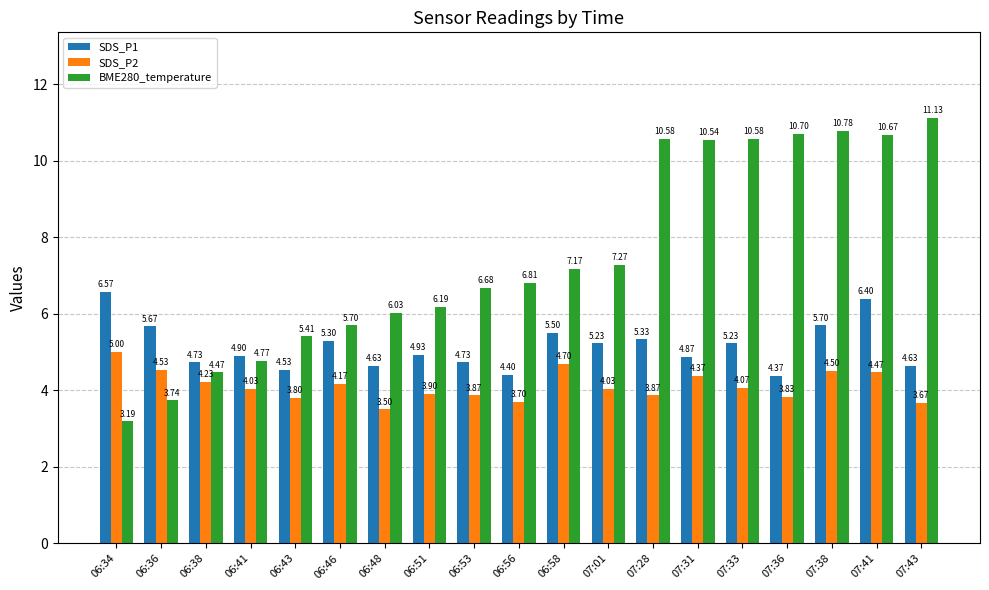

Between 06:51 and 06:58, which series saw the biggest shift?

BME280_temperature